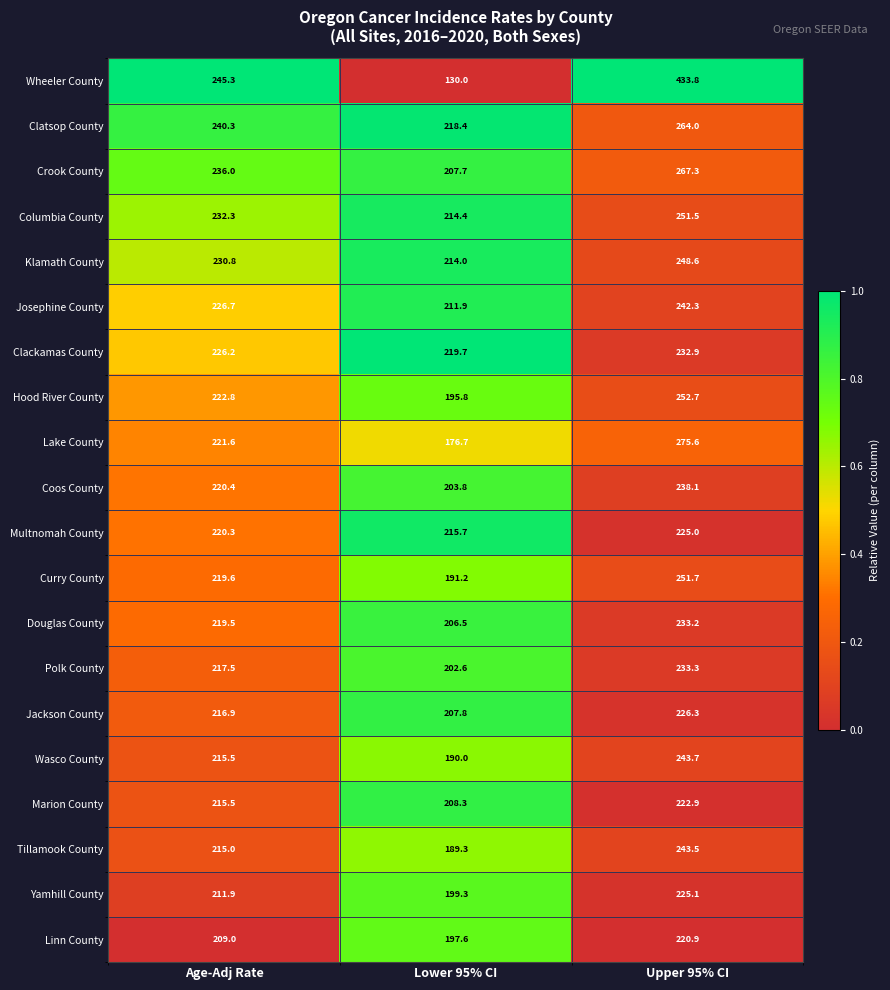

Is it true that Lake County equals 176.7 at Lower 95% CI?

True